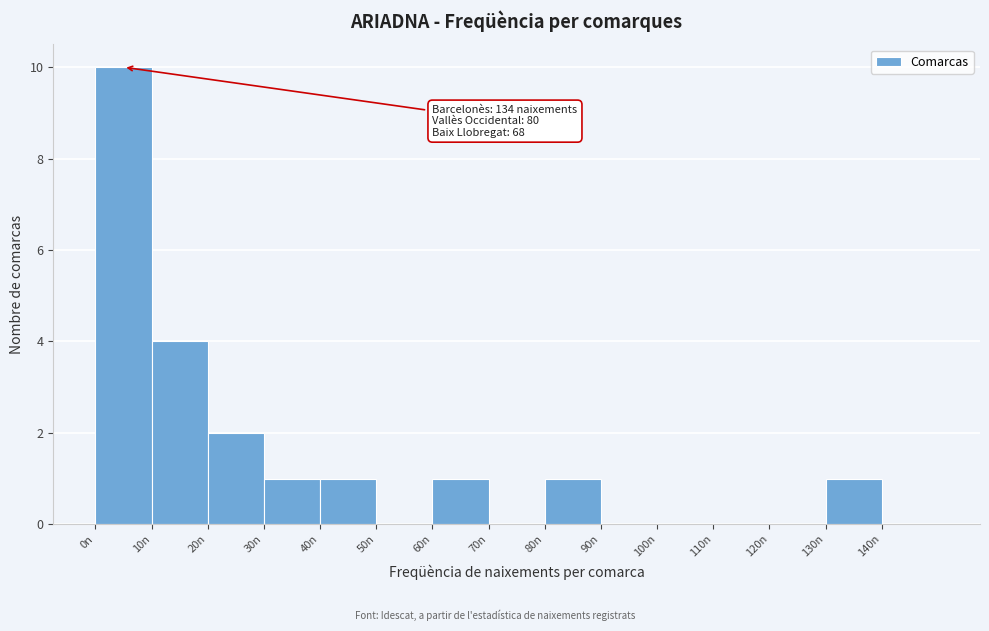

Over which range of the x-axis is the bar tallest?

0 to 10